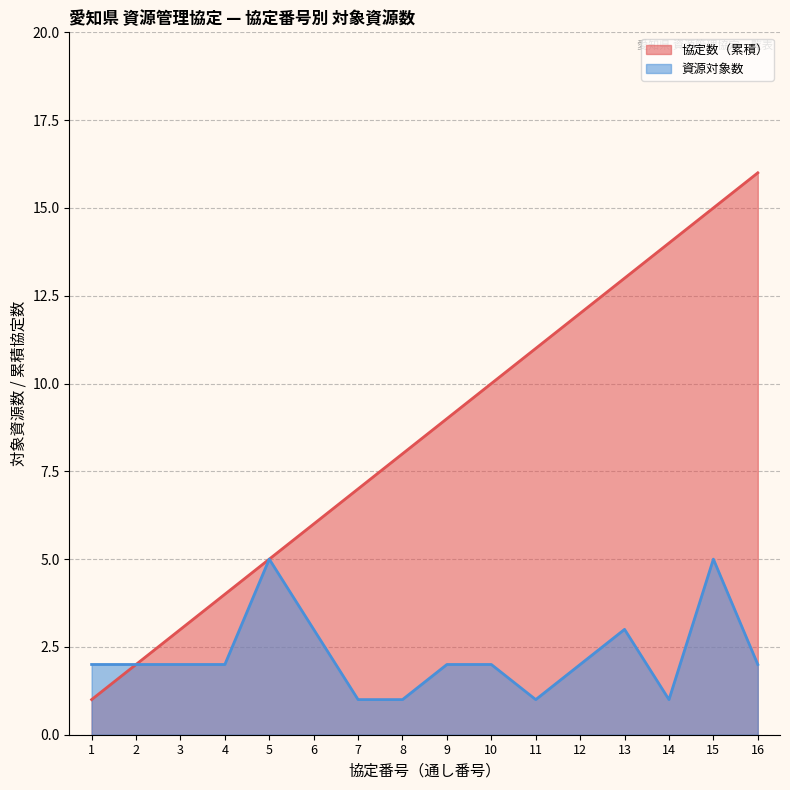

How many interior local peaks does the 資源対象数 series have?

3